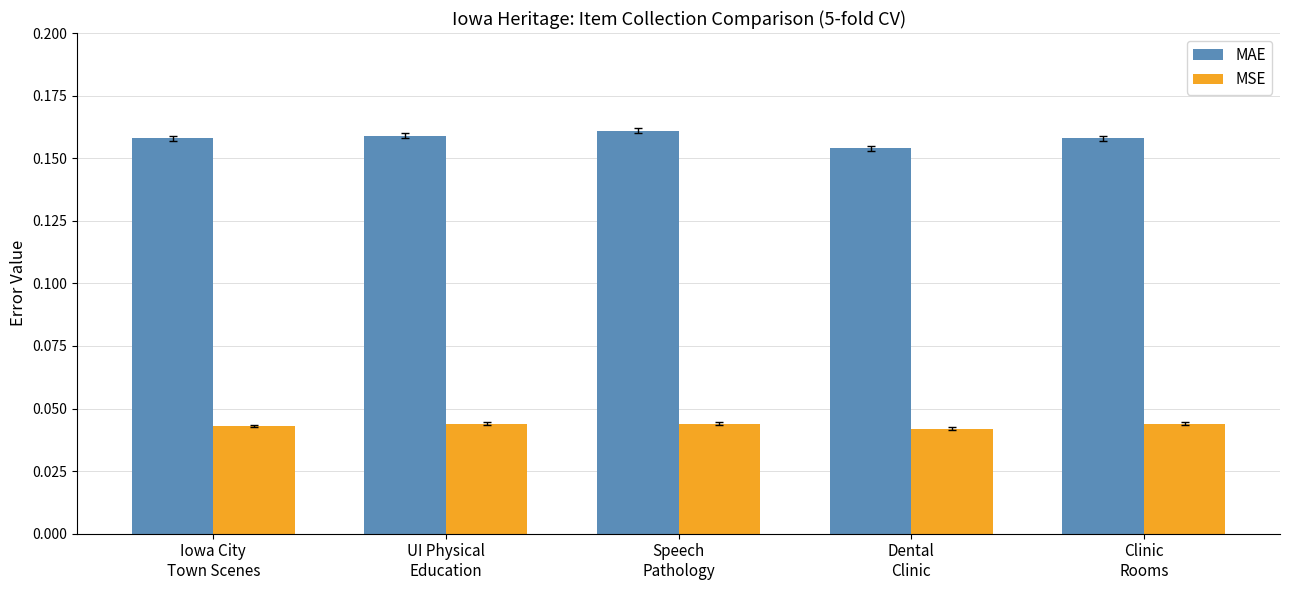

List the series in order of their peak value, lowest first.

MSE, MAE